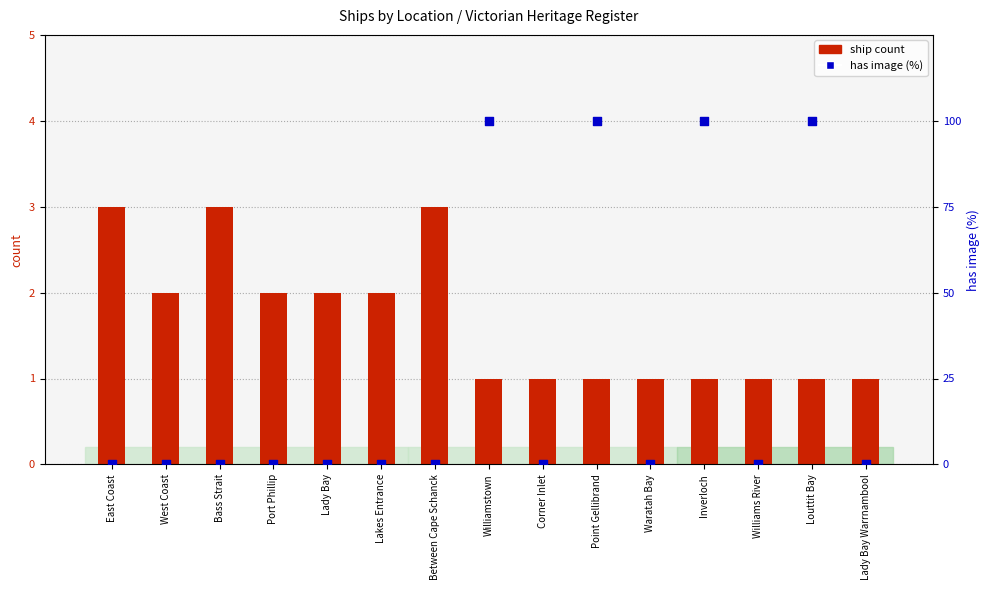

Is the value of ship count at Williams River greater than the value of has image (%) at Inverloch?

No